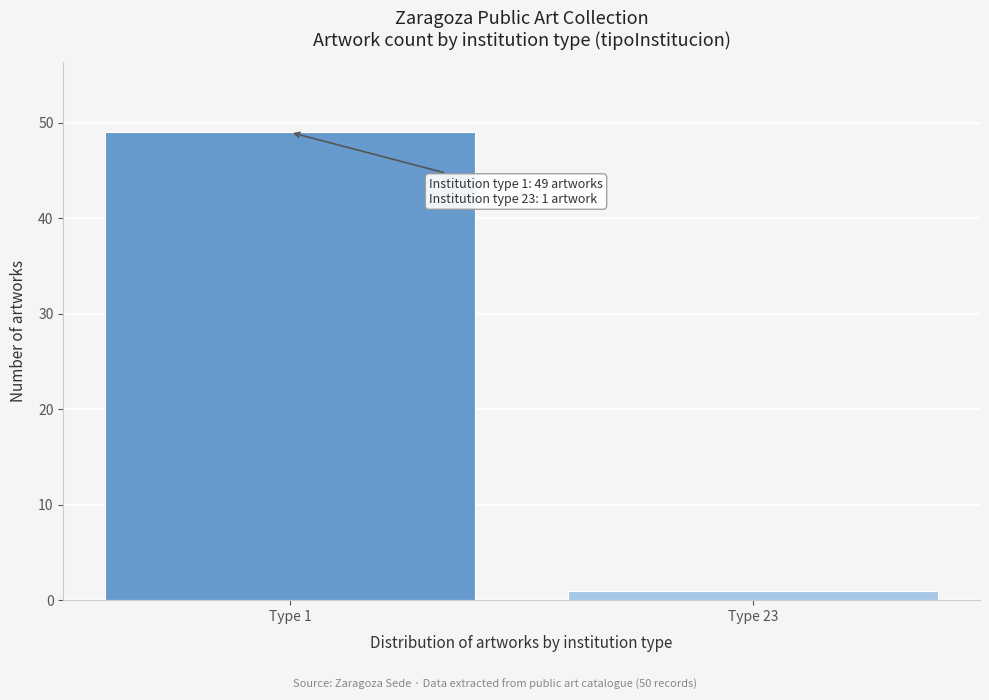

Reading left to right, what are all the values shown in this chart?

49	1